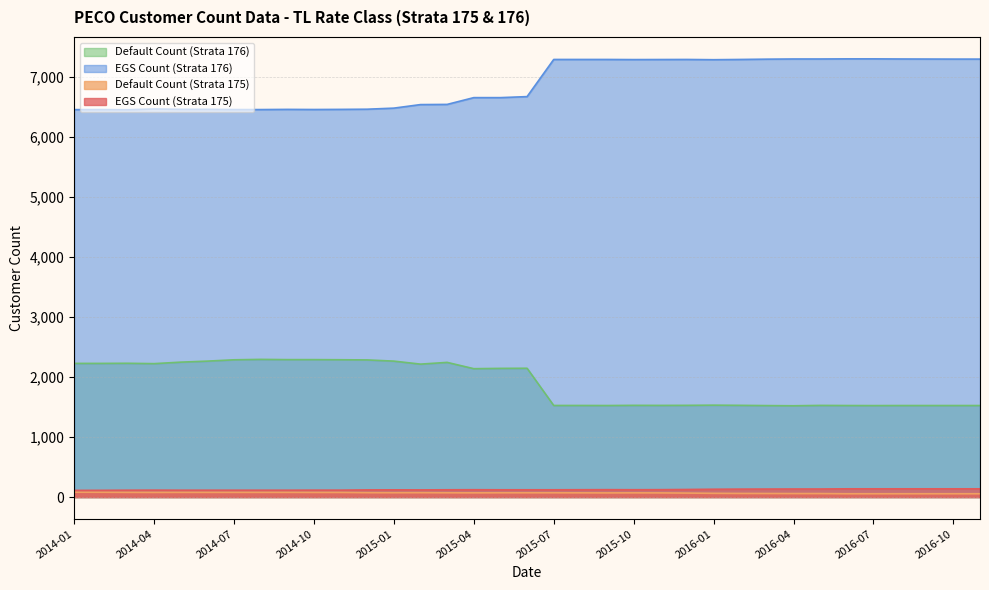

Reading left to right, what are all the values shown in this chart?

EGS Count (Strata 175): 2014-01=82	2014-02=81	2014-03=79	2014-04=78	2014-05=79	2014-06=79	2014-07=79	2014-08=79	2014-09=79	2014-10=78	2014-11=78	2014-12=74	2015-01=73	2015-02=74	2015-03=72	2015-04=71	2015-05=72	2015-06=72	2015-07=72	2015-08=71	2015-09=70	2015-10=71	2015-11=70	2015-12=67	2016-01=63	2016-02=61	2016-03=60	2016-04=59	2016-05=59	2016-06=56	2016-07=56	2016-08=56	2016-09=56	2016-10=56	2016-11=56
Default Count (Strata 175): 2014-01=112	2014-02=113	2014-03=115	2014-04=116	2014-05=115	2014-06=115	2014-07=115	2014-08=115	2014-09=115	2014-10=116	2014-11=116	2014-12=120	2015-01=121	2015-02=120	2015-03=122	2015-04=123	2015-05=122	2015-06=122	2015-07=122	2015-08=123	2015-09=124	2015-10=123	2015-11=124	2015-12=127	2016-01=131	2016-02=133	2016-03=134	2016-04=135	2016-05=135	2016-06=138	2016-07=138	2016-08=138	2016-09=138	2016-10=138	2016-11=138
EGS Count (Strata 176): 2014-01=6457	2014-02=6458	2014-03=6455	2014-04=6468	2014-05=6462	2014-06=6462	2014-07=6458	2014-08=6458	2014-09=6461	2014-10=6459	2014-11=6461	2014-12=6464	2015-01=6482	2015-02=6541	2015-03=6544	2015-04=6657	2015-05=6657	2015-06=6674	2015-07=7293	2015-08=7293	2015-09=7293	2015-10=7291	2015-11=7292	2015-12=7293	2016-01=7289	2016-02=7293	2016-03=7298	2016-04=7301	2016-05=7301	2016-06=7303	2016-07=7303	2016-08=7301	2016-09=7300	2016-10=7299	2016-11=7299
Default Count (Strata 176): 2014-01=2228	2014-02=2228	2014-03=2230	2014-04=2224	2014-05=2249	2014-06=2266	2014-07=2288	2014-08=2295	2014-09=2291	2014-10=2291	2014-11=2289	2014-12=2286	2015-01=2266	2015-02=2216	2015-03=2245	2015-04=2140	2015-05=2145	2015-06=2147	2015-07=1527	2015-08=1527	2015-09=1526	2015-10=1529	2015-11=1528	2015-12=1529	2016-01=1532	2016-02=1529	2016-03=1525	2016-04=1522	2016-05=1528	2016-06=1526	2016-07=1525	2016-08=1526	2016-09=1526	2016-10=1526	2016-11=1526